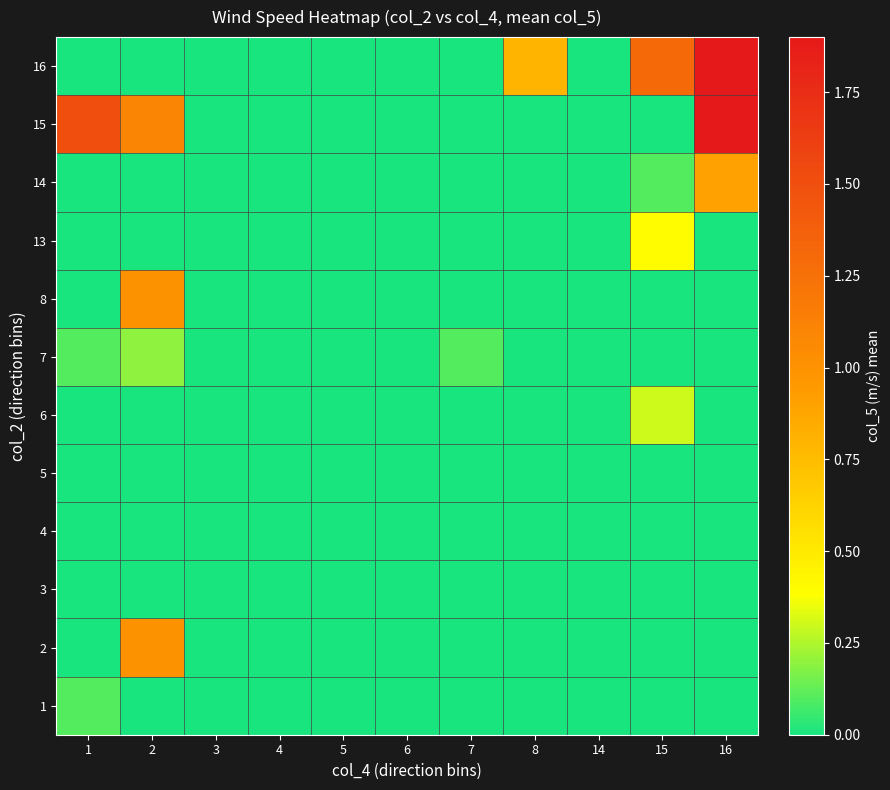

Reading left to right, extract all data points from this chart.

1: 1=0.1	2=0.0	3=0.0	4=0.0	5=0.0	6=0.0	7=0.0	8=0.0	14=0.0	15=0.0	16=0.0
2: 1=0.0	2=1.0	3=0.0	4=0.0	5=0.0	6=0.0	7=0.0	8=0.0	14=0.0	15=0.0	16=0.0
3: 1=0.0	2=0.0	3=0.0	4=0.0	5=0.0	6=0.0	7=0.0	8=0.0	14=0.0	15=0.0	16=0.0
4: 1=0.0	2=0.0	3=0.0	4=0.0	5=0.0	6=0.0	7=0.0	8=0.0	14=0.0	15=0.0	16=0.0
5: 1=0.0	2=0.0	3=0.0	4=0.0	5=0.0	6=0.0	7=0.0	8=0.0	14=0.0	15=0.0	16=0.0
6: 1=0.0	2=0.0	3=0.0	4=0.0	5=0.0	6=0.0	7=0.0	8=0.0	14=0.0	15=0.3	16=0.0
7: 1=0.1	2=0.2	3=0.0	4=0.0	5=0.0	6=0.0	7=0.1	8=0.0	14=0.0	15=0.0	16=0.0
8: 1=0.0	2=1.0	3=0.0	4=0.0	5=0.0	6=0.0	7=0.0	8=0.0	14=0.0	15=0.0	16=0.0
13: 1=0.0	2=0.0	3=0.0	4=0.0	5=0.0	6=0.0	7=0.0	8=0.0	14=0.0	15=0.4	16=0.0
14: 1=0.0	2=0.0	3=0.0	4=0.0	5=0.0	6=0.0	7=0.0	8=0.0	14=0.0	15=0.1	16=0.9
15: 1=1.5	2=1.1	3=0.0	4=0.0	5=0.0	6=0.0	7=0.0	8=0.0	14=0.0	15=0.0	16=1.9
16: 1=0.0	2=0.0	3=0.0	4=0.0	5=0.0	6=0.0	7=0.0	8=0.8	14=0.0	15=1.3	16=1.9